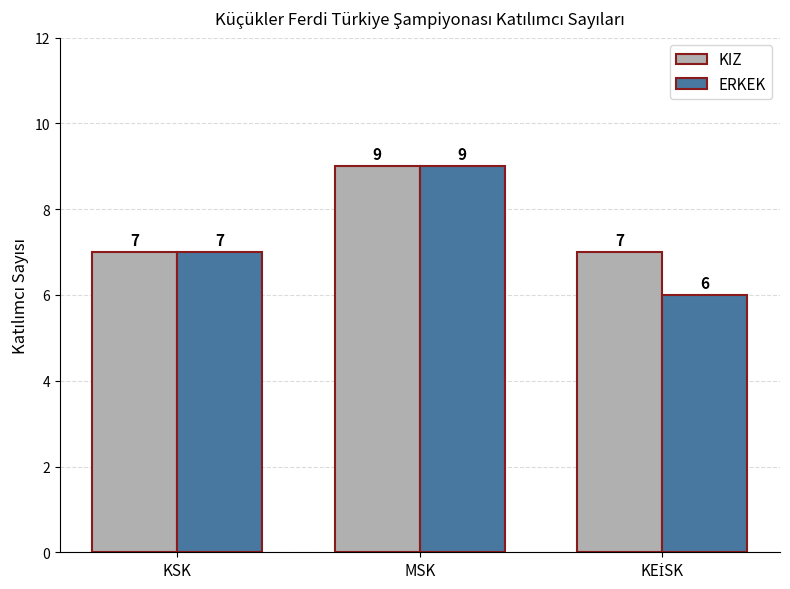

What position from the left is MSK?

2